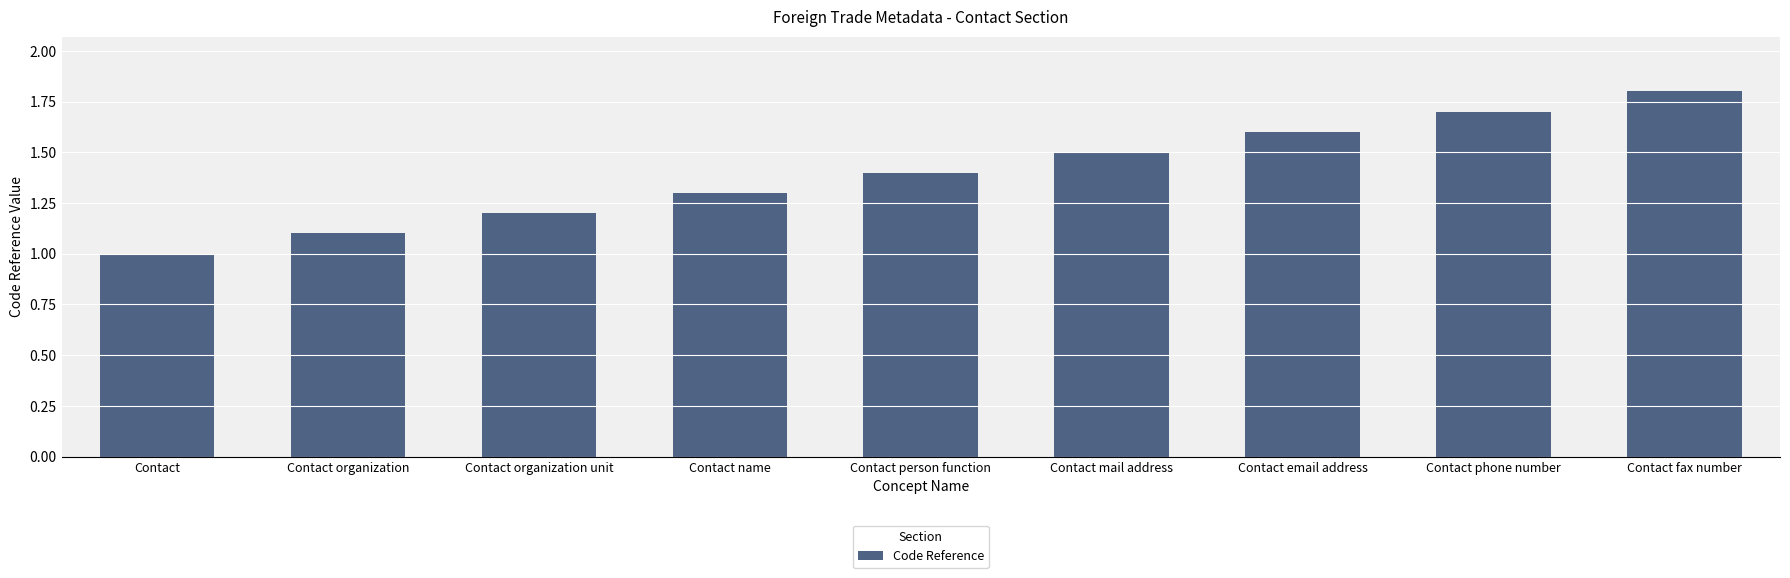

What is the maximum value shown in the chart?

1.8